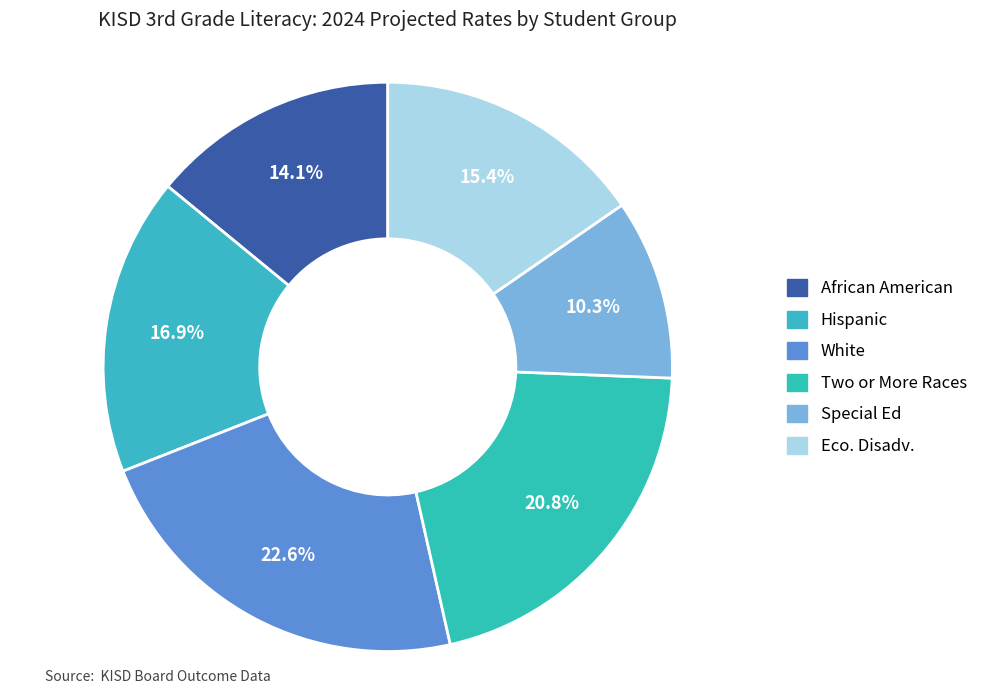

True or false: Hispanic accounts for 24% of the total.

False